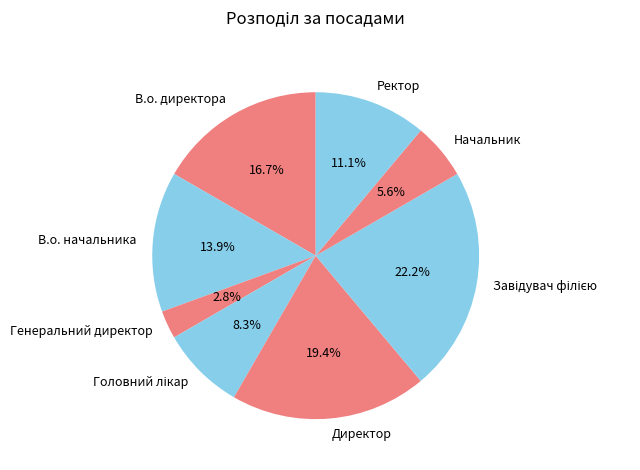

Which category has the smallest portion of the pie?

Генеральний директор